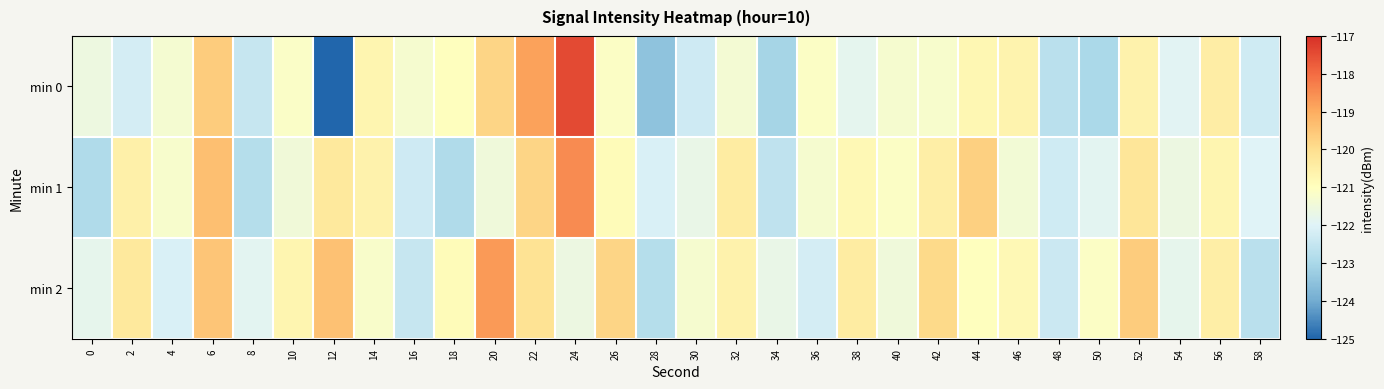

Reading left to right, what are all the values shown in this chart?

min 0: 0=-121.6	2=-122.2	4=-121.3	6=-119.6	8=-122.5	10=-121.1	12=-125.0	14=-120.7	16=-121.3	18=-121.0	20=-119.8	22=-118.8	24=-117.5	26=-121.1	28=-123.5	30=-122.3	32=-121.4	34=-123.1	36=-121.1	38=-121.8	40=-121.3	42=-121.2	44=-120.8	46=-120.6	48=-122.7	50=-123.0	52=-120.6	54=-121.9	56=-120.5	58=-122.3
min 1: 0=-122.9	2=-120.5	4=-121.2	6=-119.4	8=-122.8	10=-121.5	12=-120.3	14=-120.6	16=-122.3	18=-122.9	20=-121.5	22=-119.8	24=-118.5	26=-120.9	28=-122.1	30=-121.7	32=-120.4	34=-122.6	36=-121.3	38=-120.8	40=-121.1	42=-120.5	44=-119.7	46=-121.4	48=-122.3	50=-121.9	52=-120.2	54=-121.6	56=-120.7	58=-122.0
min 2: 0=-121.8	2=-120.3	4=-122.1	6=-119.5	8=-121.9	10=-120.7	12=-119.4	14=-121.2	16=-122.5	18=-120.9	20=-118.7	22=-120.1	24=-121.6	26=-119.8	28=-122.8	30=-121.3	32=-120.6	34=-121.7	36=-122.2	38=-120.4	40=-121.5	42=-119.9	44=-121.0	46=-120.8	48=-122.4	50=-121.1	52=-119.6	54=-121.8	56=-120.5	58=-122.7